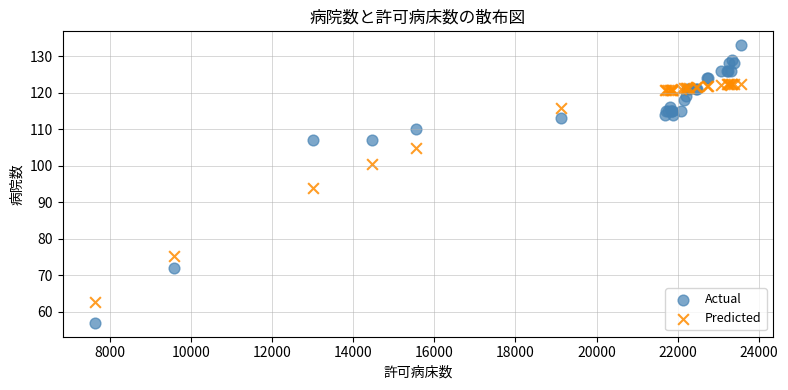

Which series contains the lowest Y value?

Actual